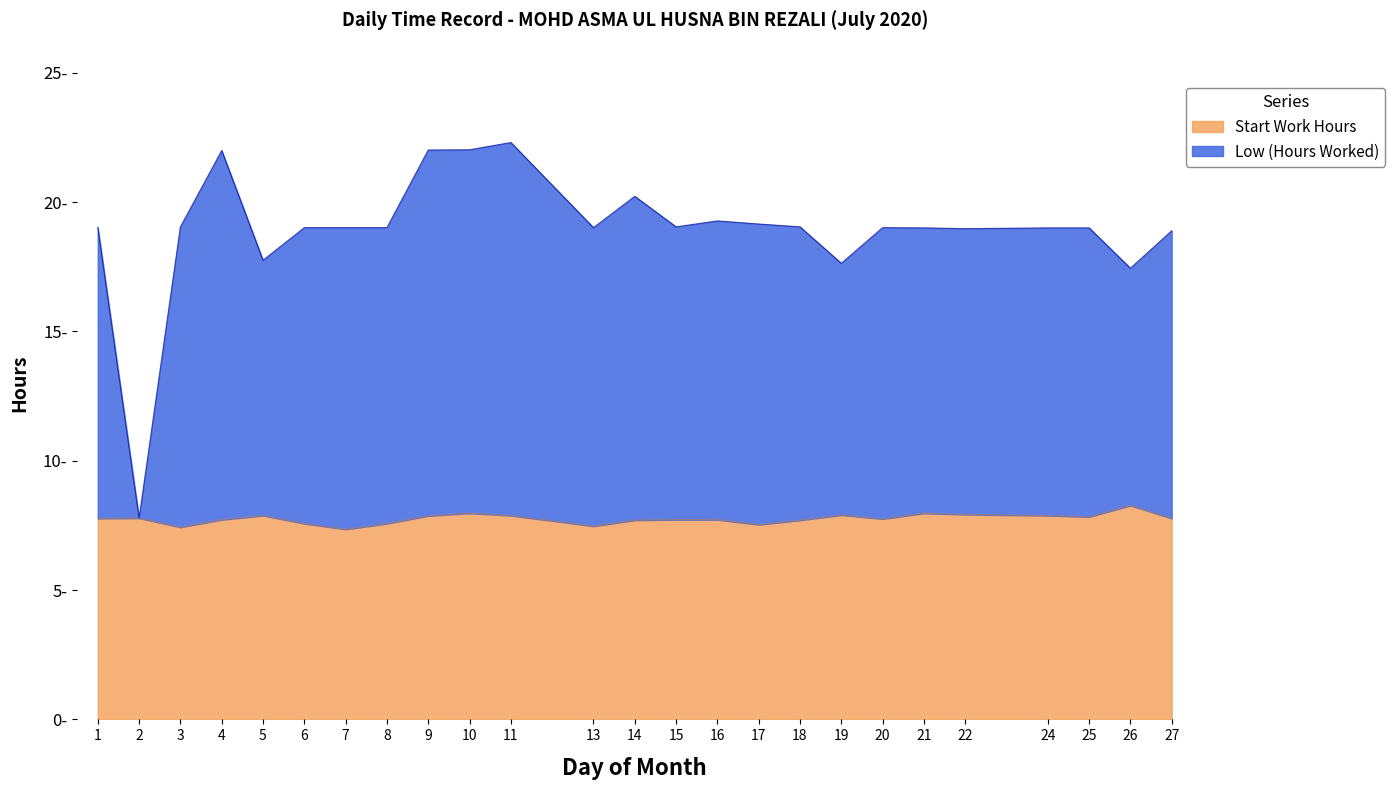

The Low (Hours Worked) series shows 38.4 at 9. True or false?

False